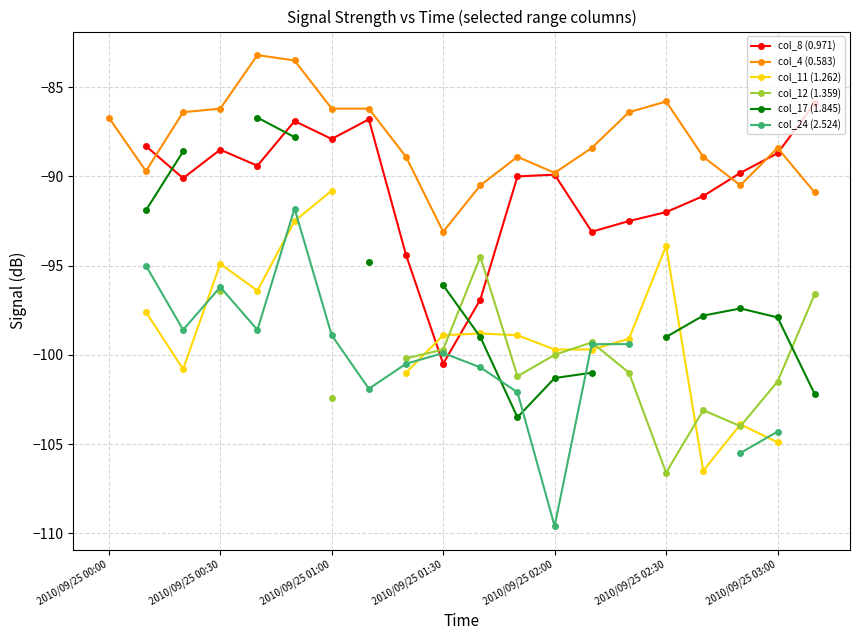

How many lines are shown in the chart?

6